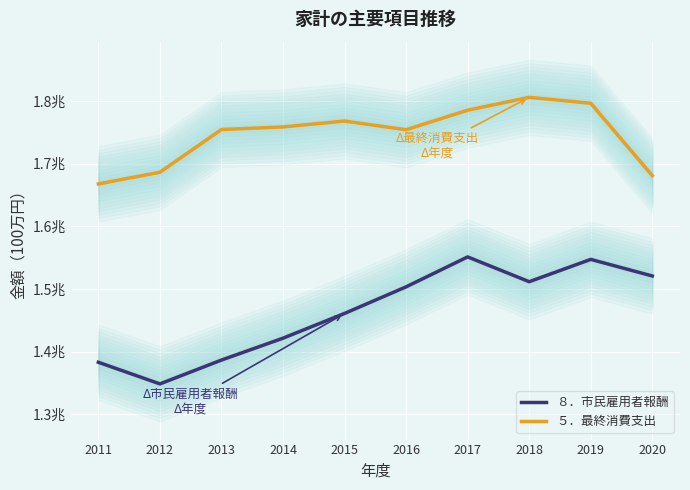

Is it true that ５．最終消費支出 equals 2915039 at 2012?

False